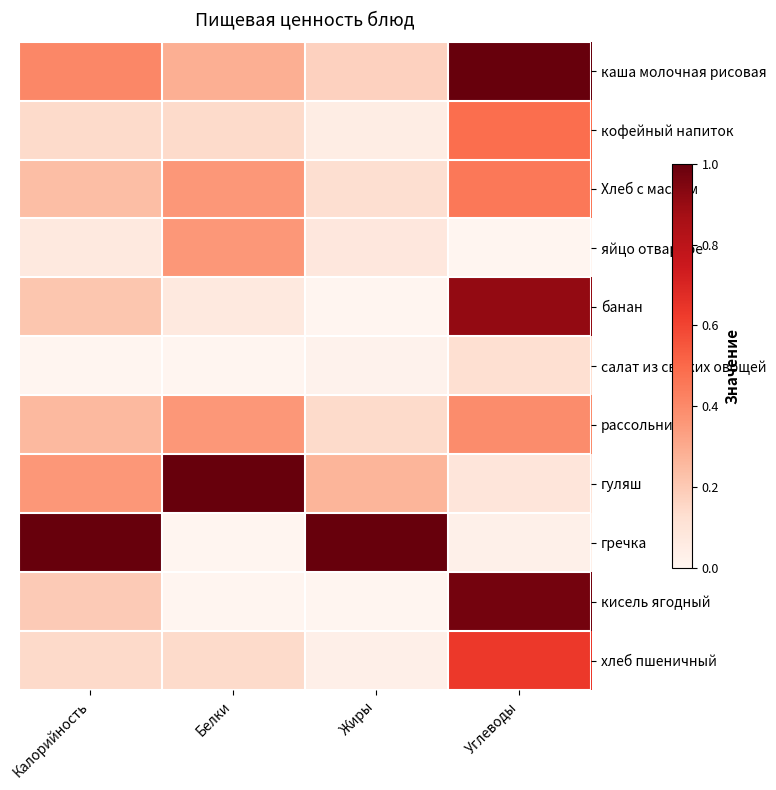

At how many categories does at least one series exceed 0?

4